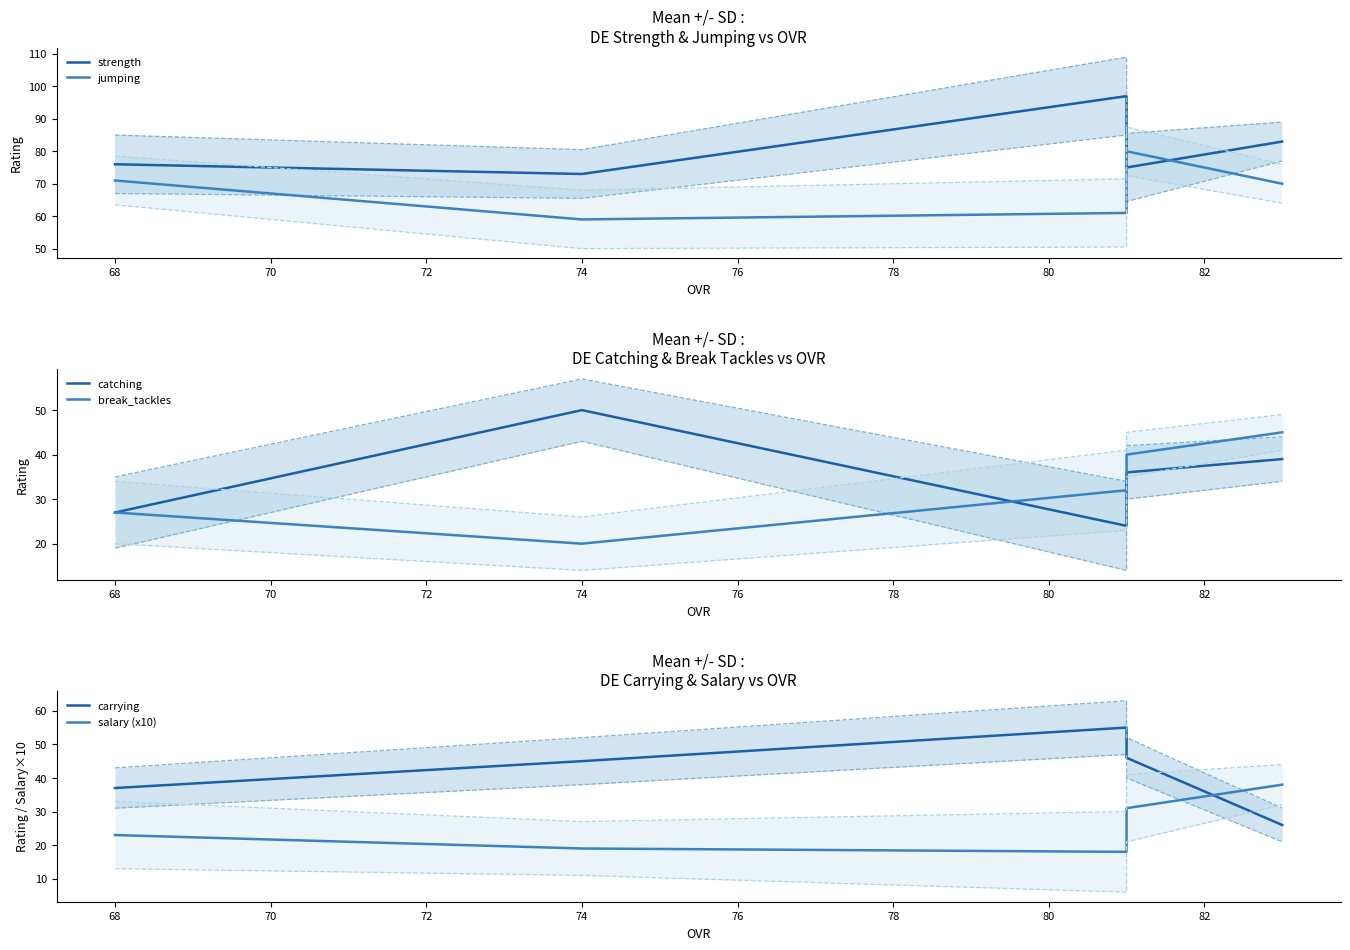

Which series changed the most between 66 and 70?

strength